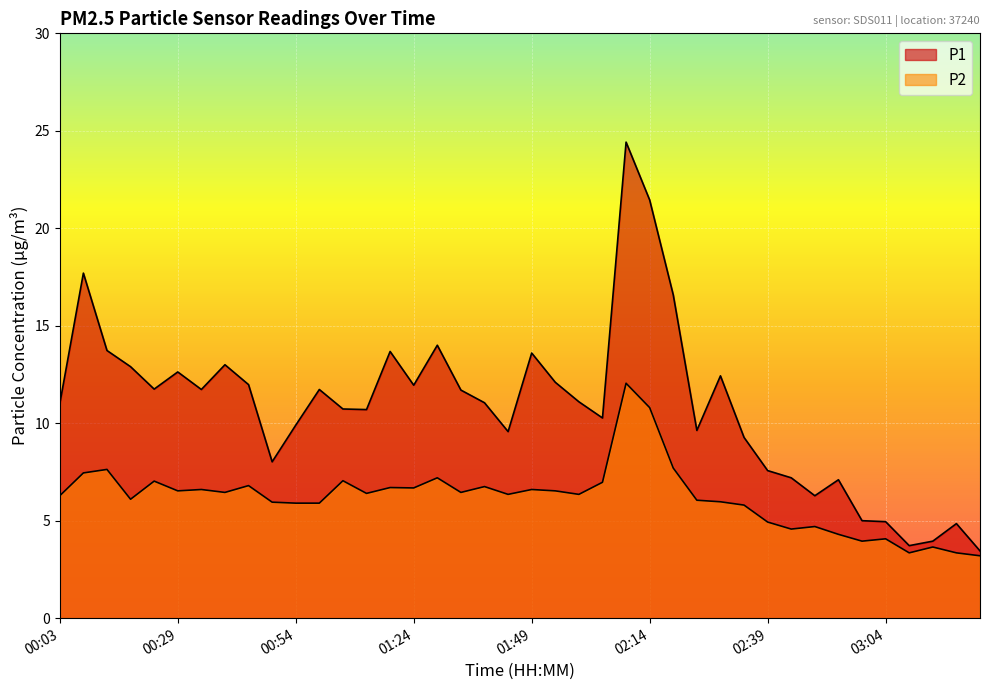

How many series are shown in this chart?

2